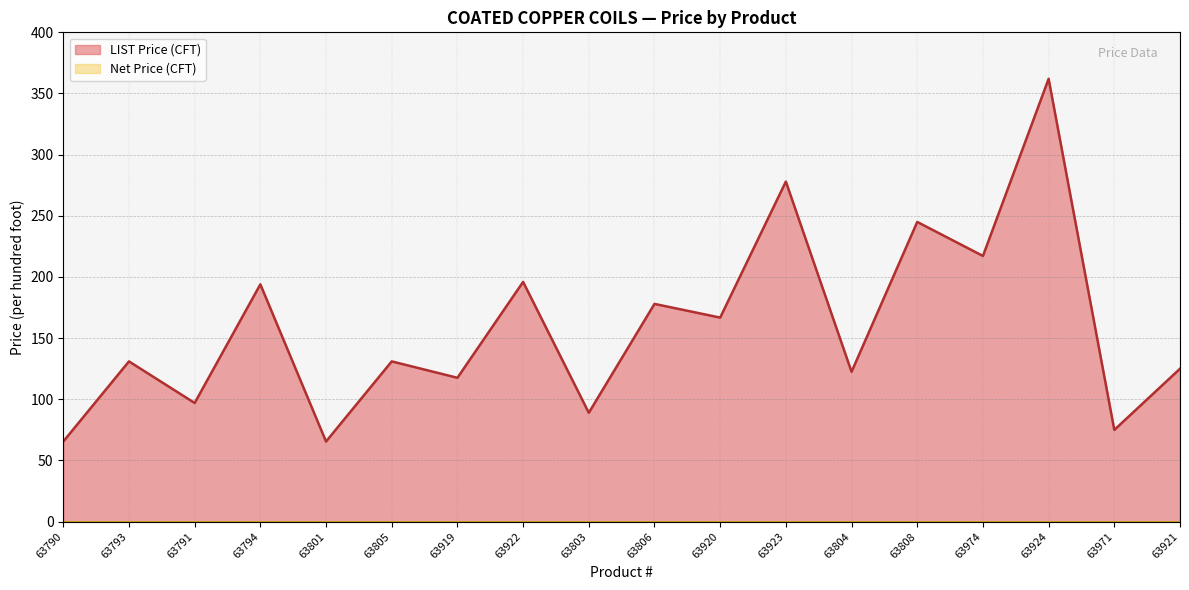

Reading left to right, extract all data points from this chart.

63790=65.5	63793=131.0	63791=97.0	63794=194.0	63801=65.5	63805=131.0	63919=117.6	63922=196.0	63803=89.0	63806=178.0	63920=166.8	63923=278.0	63804=122.5	63808=245.0	63974=217.2	63924=362.0	63971=75.0	63921=125.0